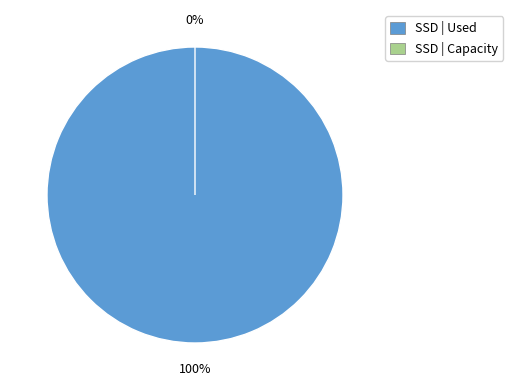

What is the majority slice?

за счет минимального взноса